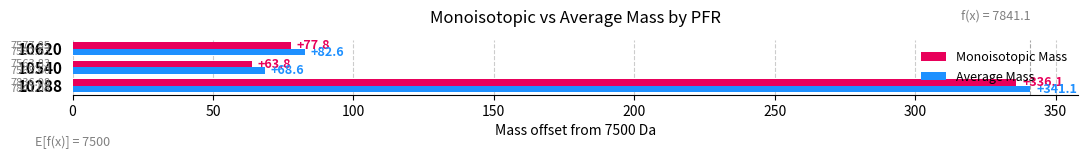

What is the average value of the Average Mass series?

164.1